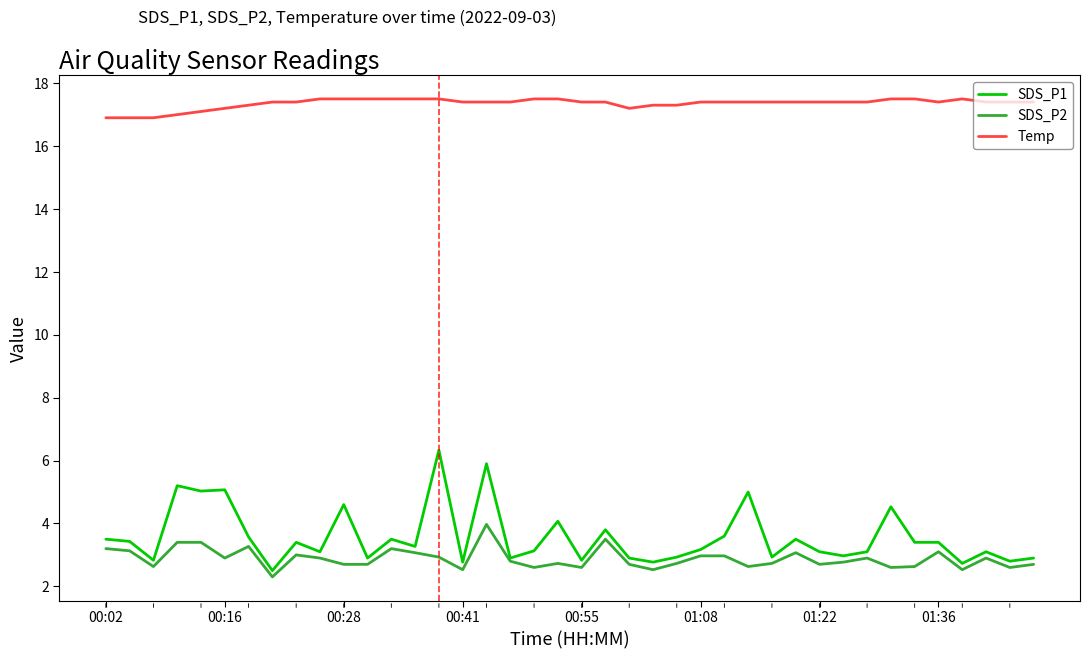

Which series has the largest total across all categories?

Temp